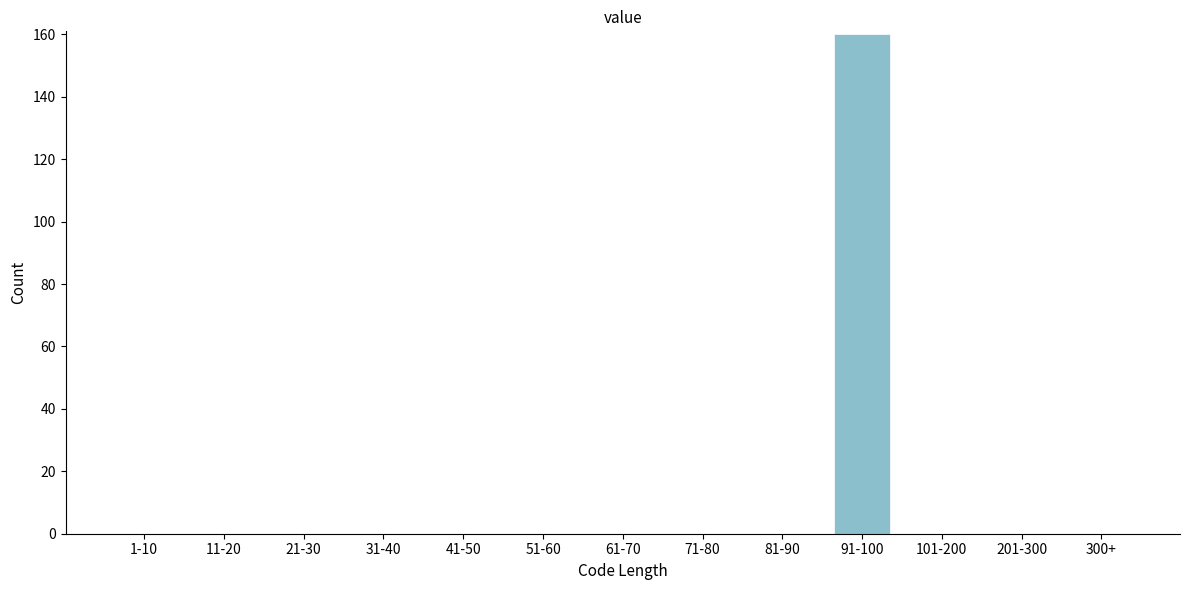

Reading left to right, what are all the values shown in this chart?

1-10=0	11-20=0	21-30=0	31-40=0	41-50=0	51-60=0	61-70=0	71-80=0	81-90=0	91-100=160	101-200=0	201-300=0	300+=0